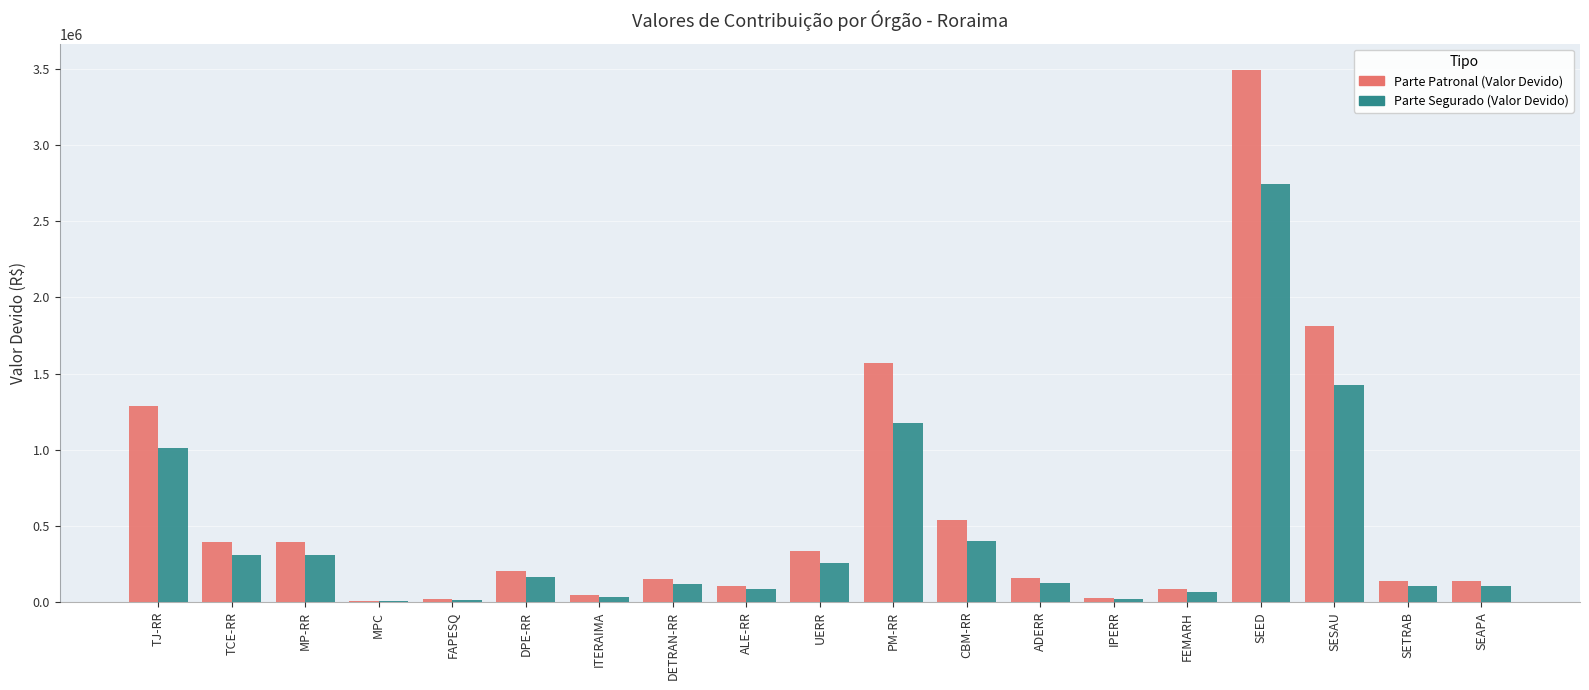

What are all the series names shown in the legend?

Parte Patronal (Valor Devido), Parte Segurado (Valor Devido)